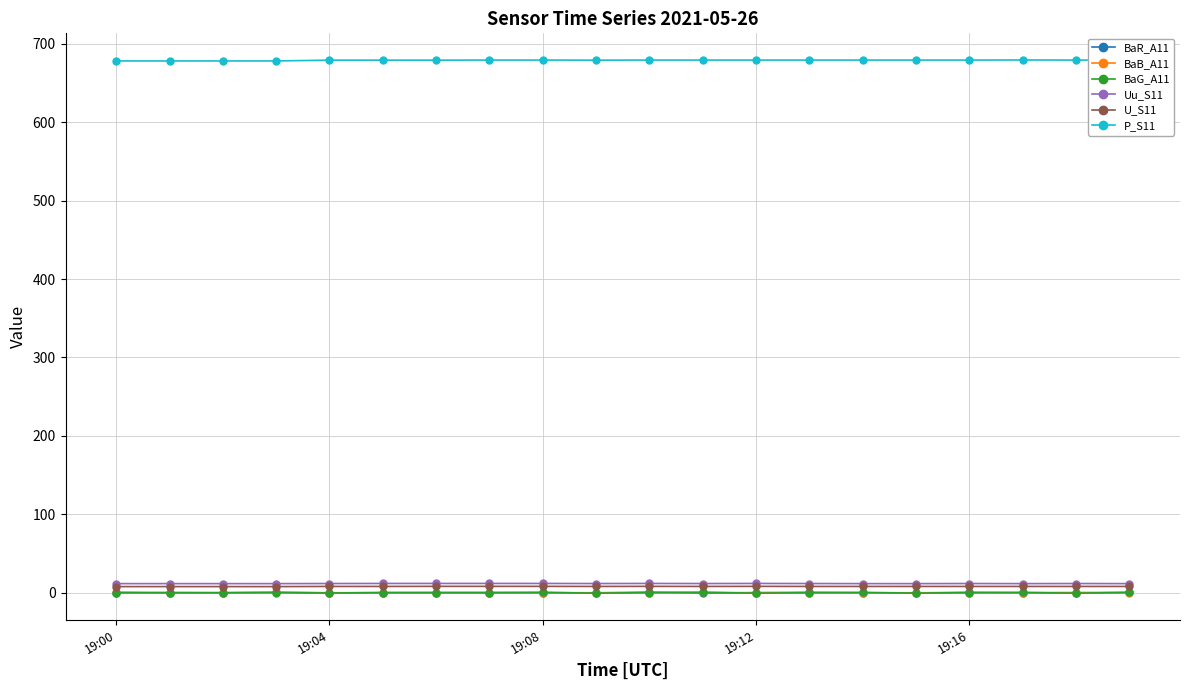

How many data points in BaG_A11 are above 0?

15